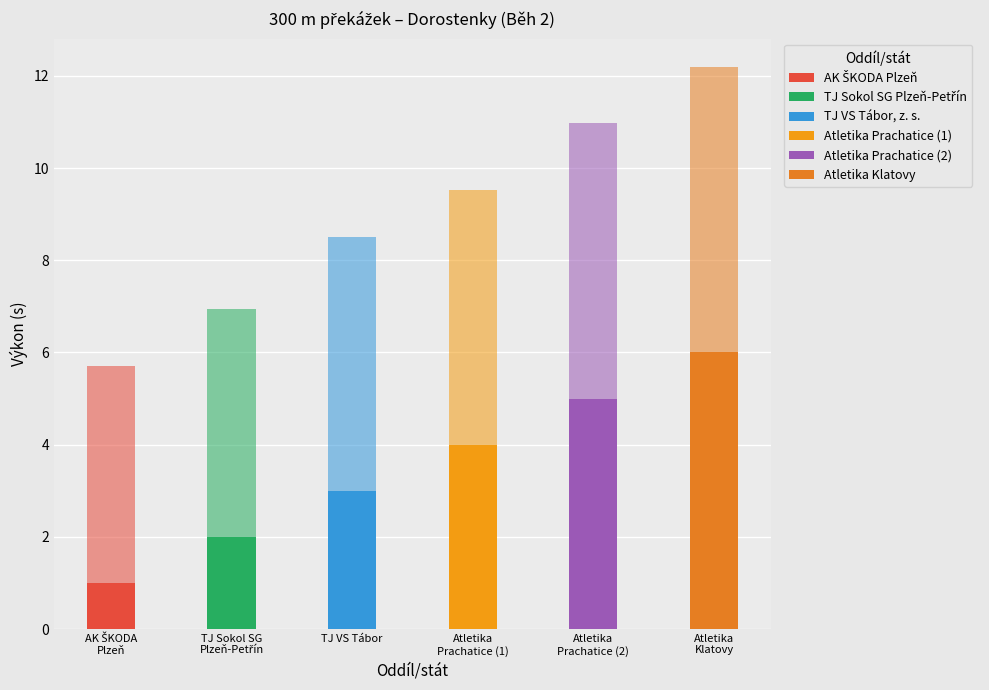

How many categories are shown in the chart?

6